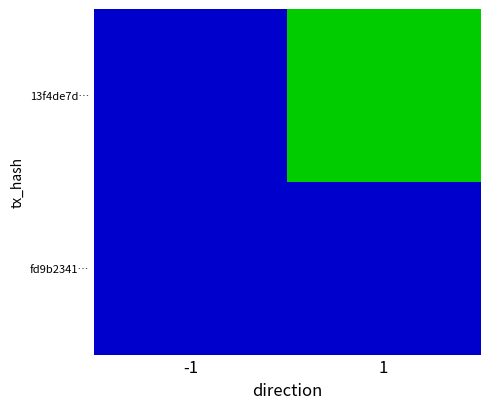

Reading right to left, list all the values displayed in this chart.

13f4de7d…: 1=2285	-1=-1
fd9b2341…: 1=13	-1=1